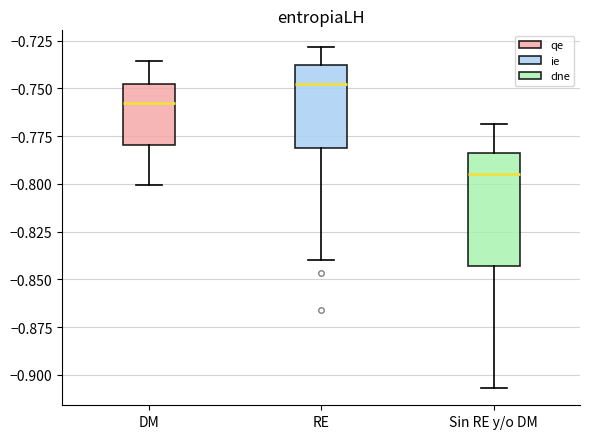

Reading left to right, read every box against the y-axis: the position of its median line, the range the box covers, and the ends of its whiskers. The values are not printed on the chart, so give them approximately, as read against the axis.

DM: median -0.760, box -0.780 to -0.750, whiskers -0.800 to -0.735
RE: median -0.750, box -0.780 to -0.740, whiskers -0.840 to -0.730
Sin RE y/o DM: median -0.795, box -0.845 to -0.785, whiskers -0.905 to -0.770